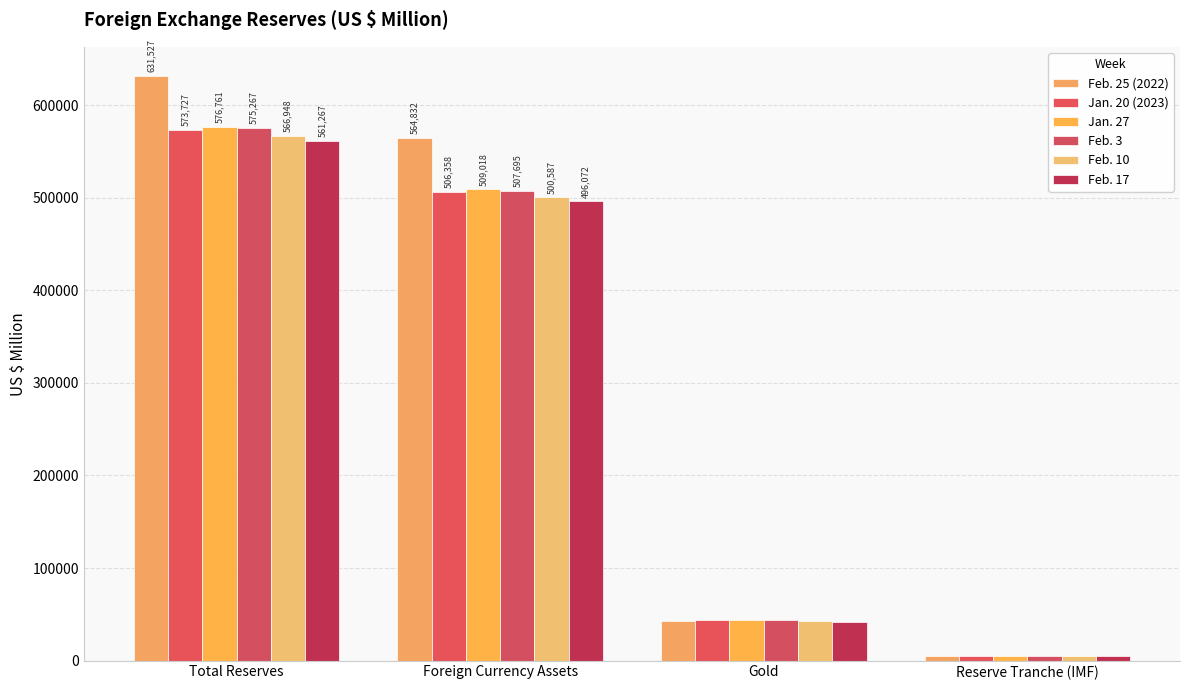

What position from the left is Gold?

3